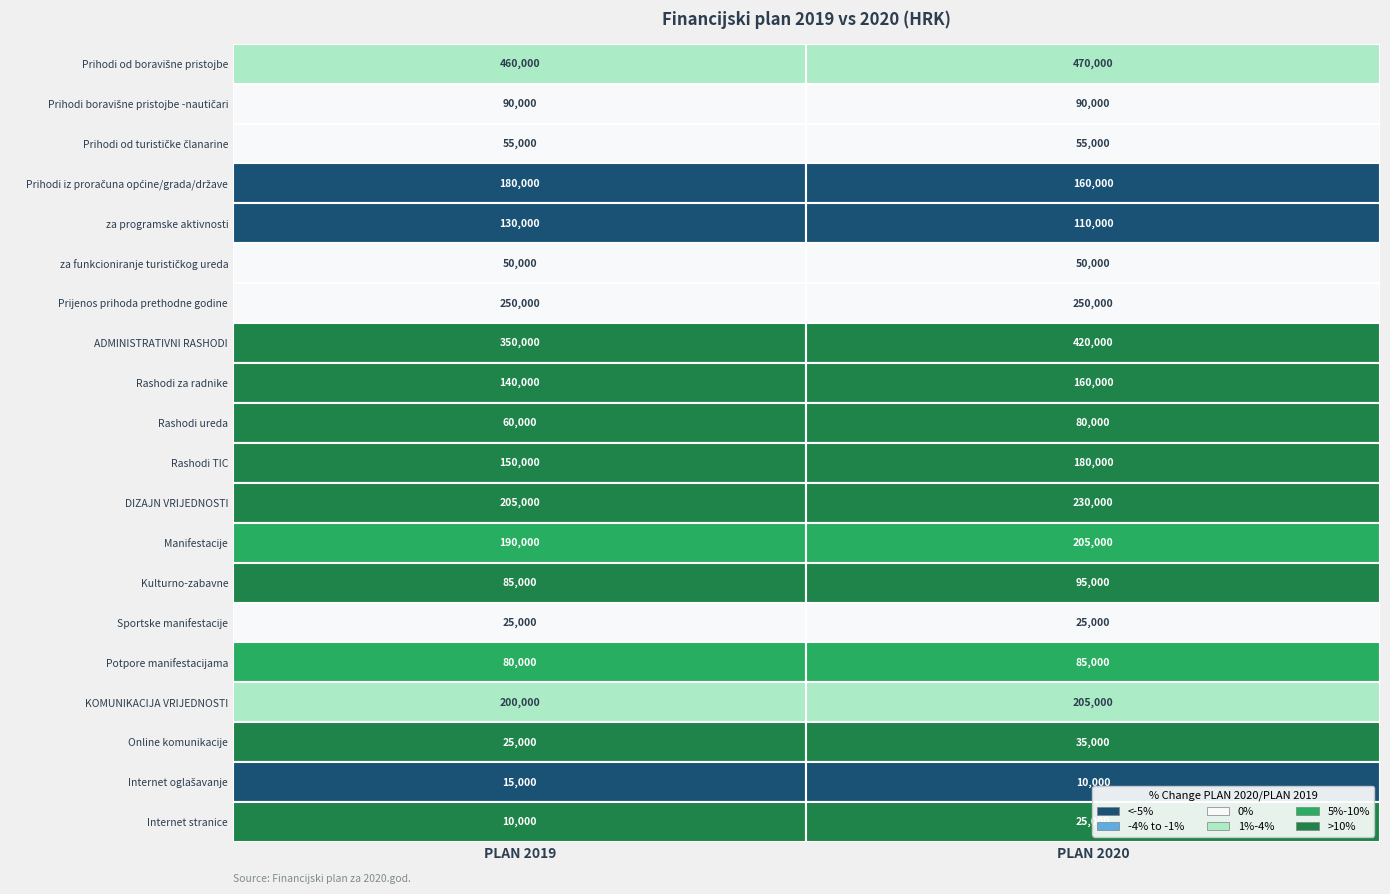

At how many categories does at least one series exceed 57414?

2